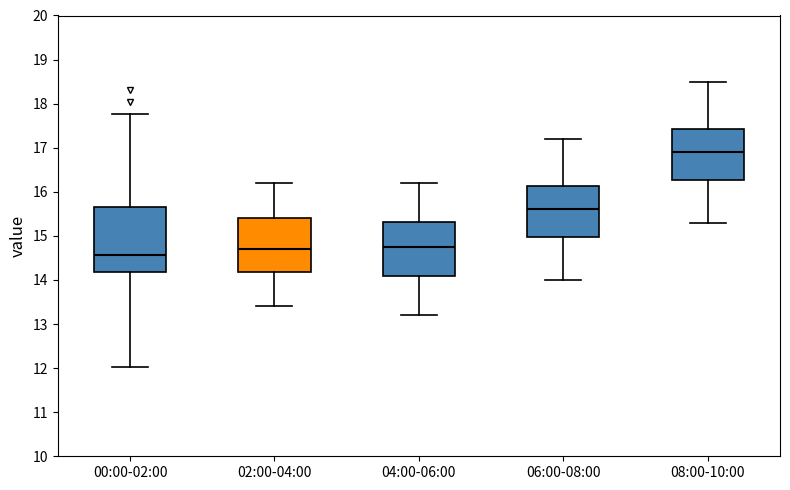

Comparing the boxes themselves (not the whiskers), which one is the tallest?

00:00-02:00